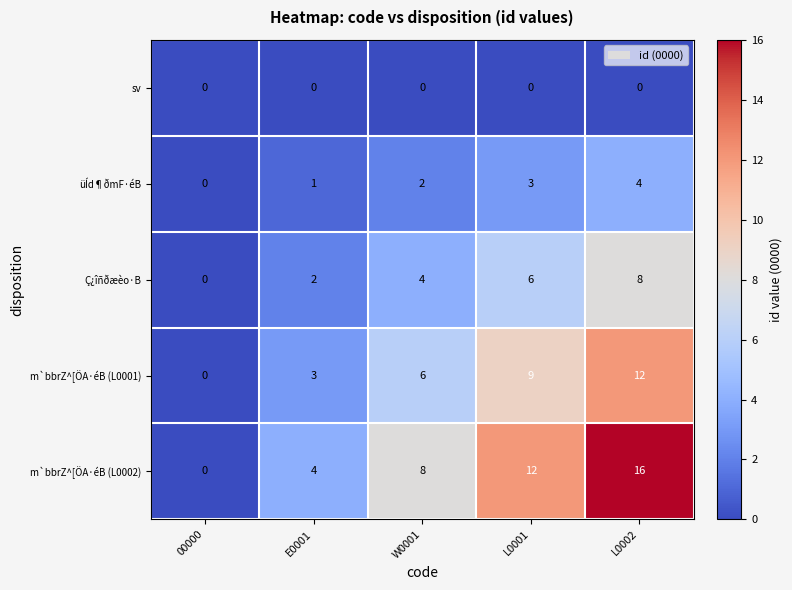

Reading left to right, what are all the values shown in this chart?

sv: 0	0	0	0	0
üÍd¶ðmF·éB: 0	1	2	3	4
Ç¿îñðæèo·B: 0	2	4	6	8
m`bbrZ^[ÖA·éB (L0001): 0	3	6	9	12
m`bbrZ^[ÖA·éB (L0002): 0	4	8	12	16